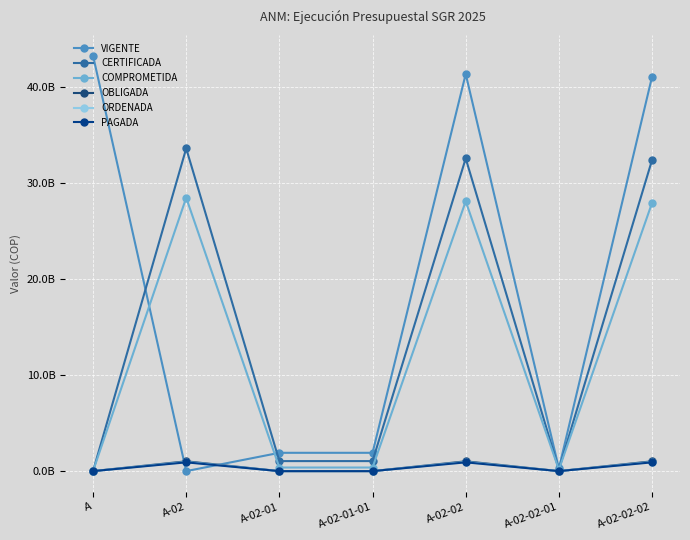

At which category does OBLIGADA reach its first local peak?

A-02